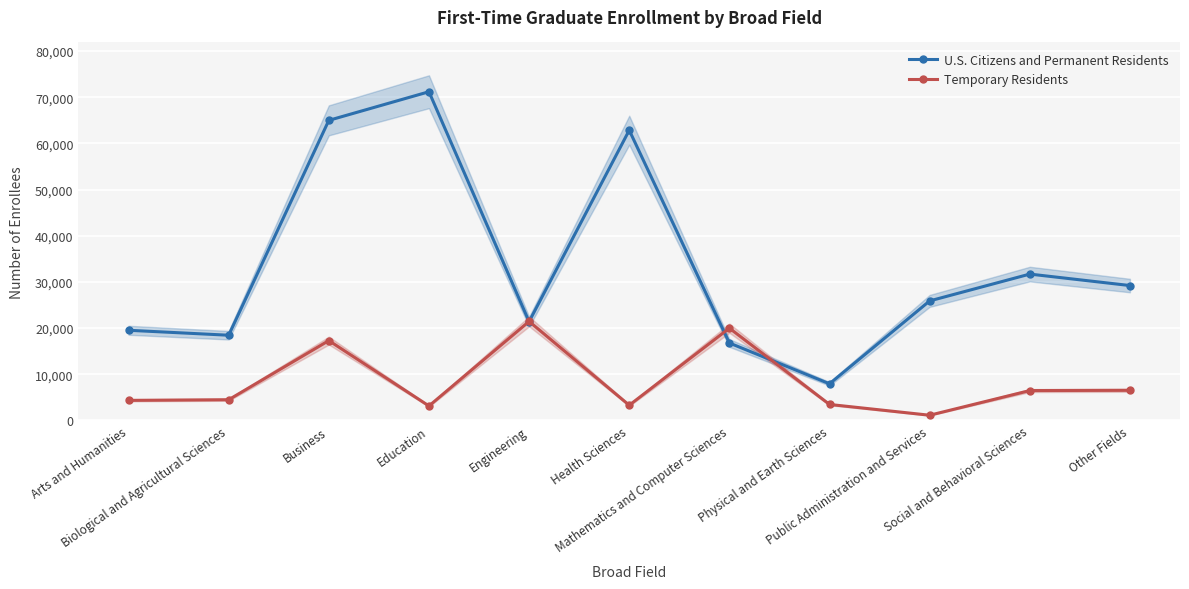

True or false: U.S. Citizens and Permanent Residents and Temporary Residents intersect in this chart.

True